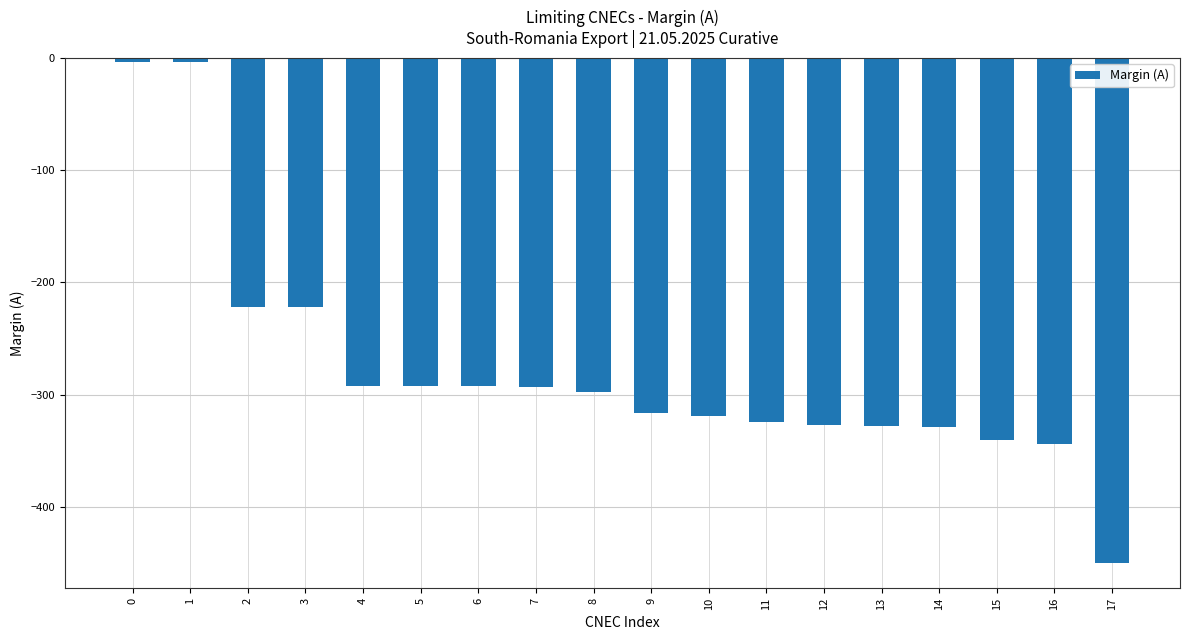

Between 8 and 3, which is larger?

3